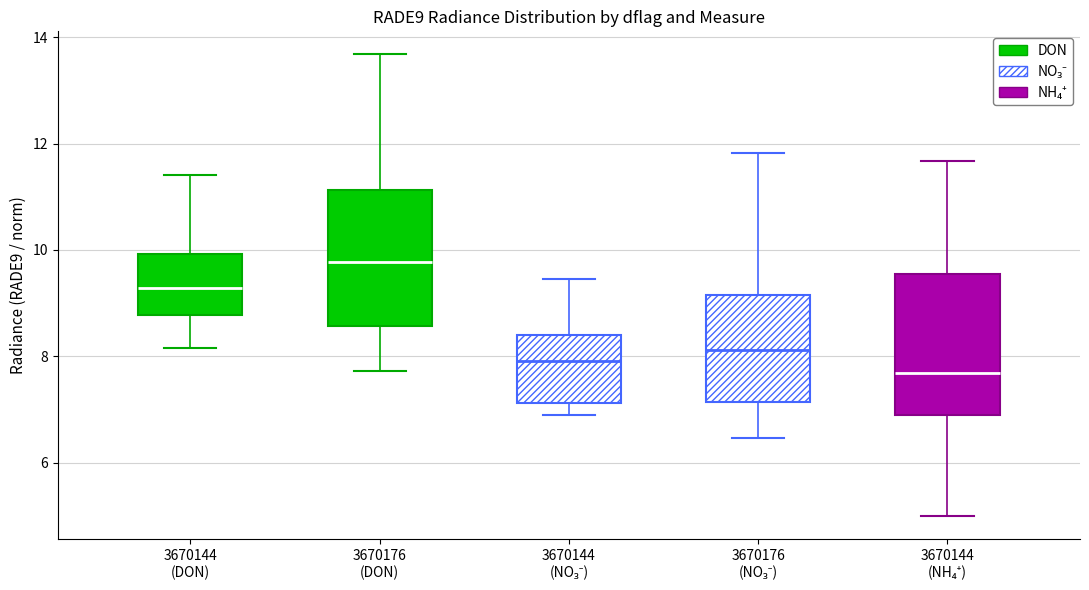

Where does the lower whisker of the box for 3670176 (DON) end on the y-axis? The values are not printed on the chart, so give them approximately, as read against the axis.

7.8